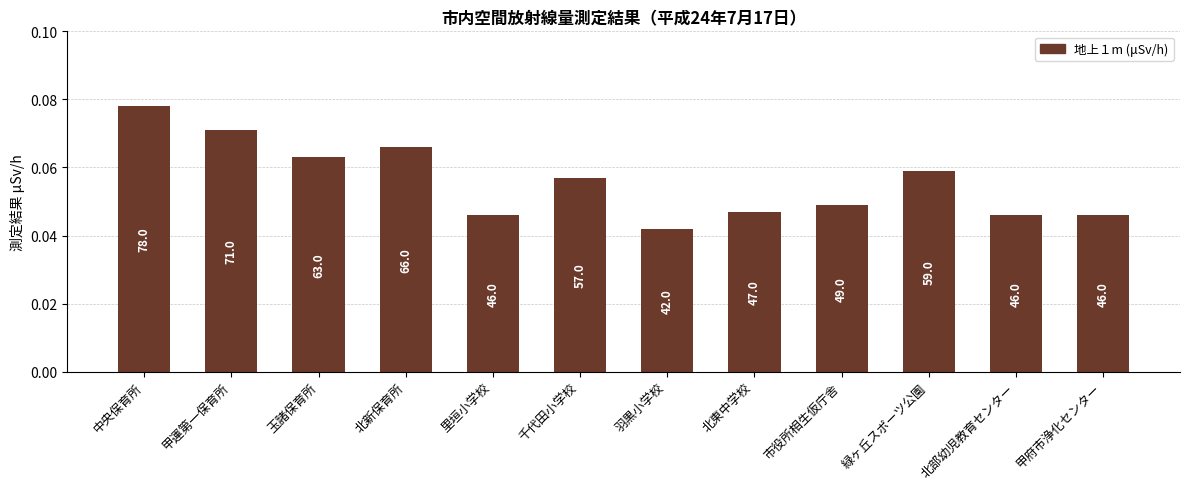

How many bars are there in total?

12